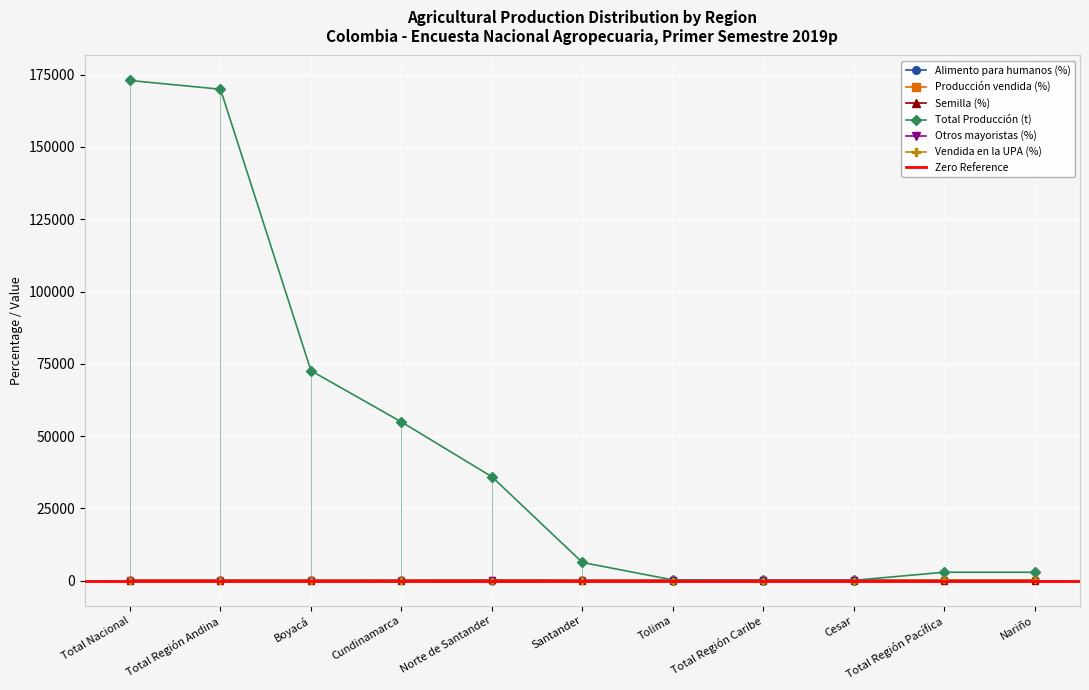

Where is Producción vendida (%) nearest to the value 99?

Boyacá